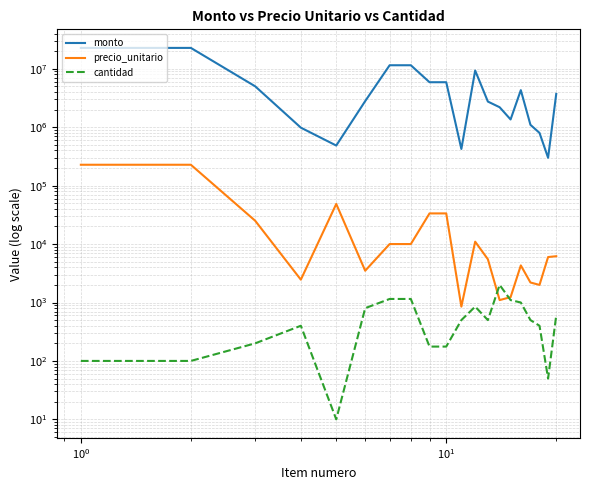

What is the value of the precio_unitario point at the 1st from the left?

228020